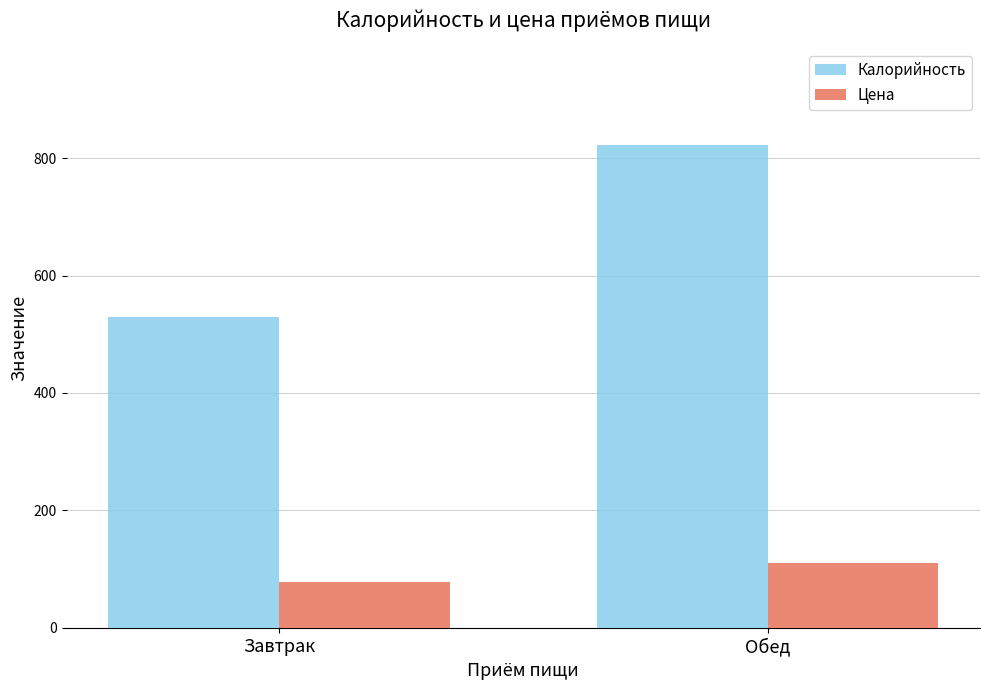

What is the label of the 1st bar from the left?

Завтрак